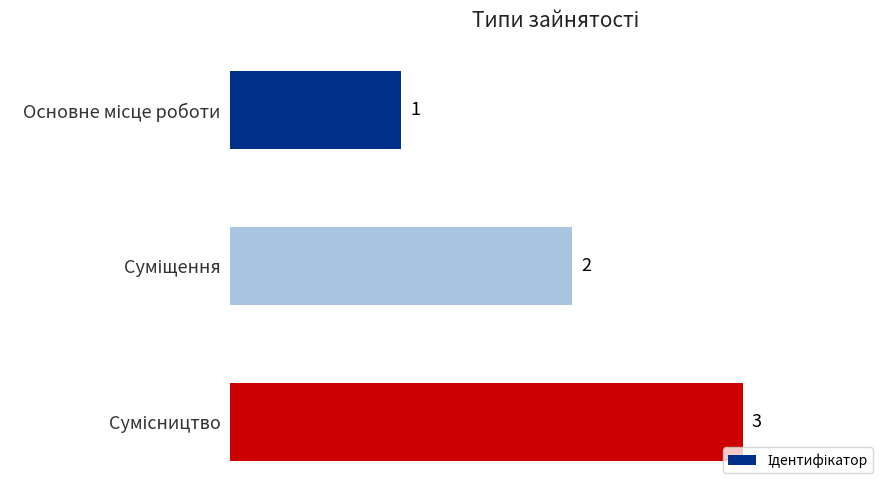

How many values are below 2?

1